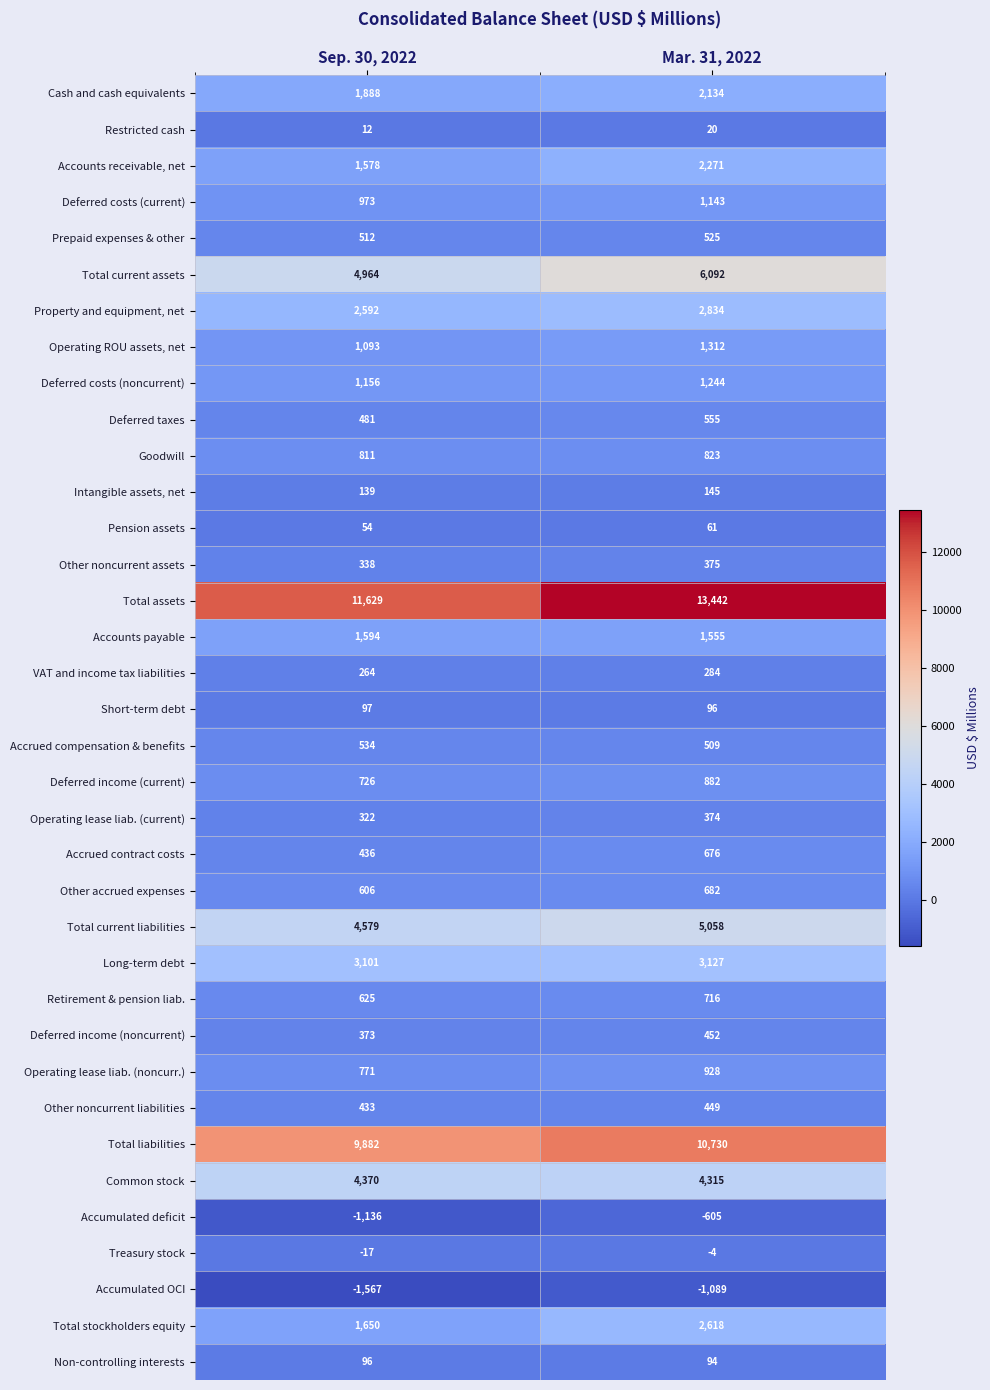

At which category is the sum across all series the highest?

Mar. 31, 2022